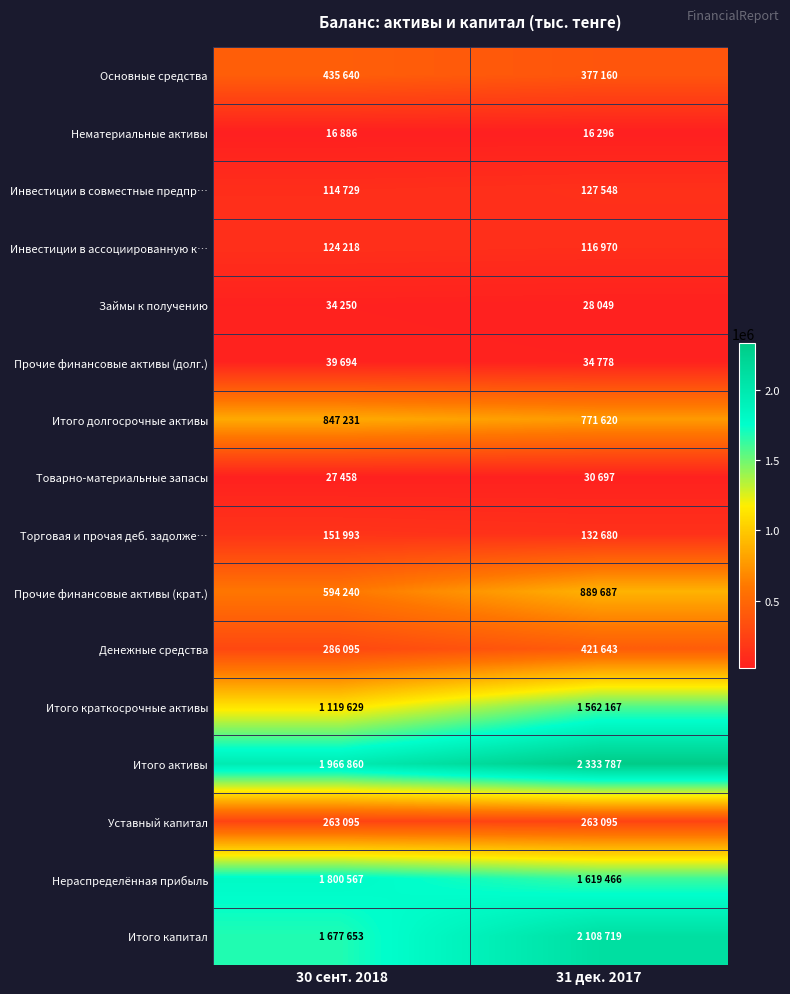

Which series has the widest spread of values?

Итого краткосрочные активы